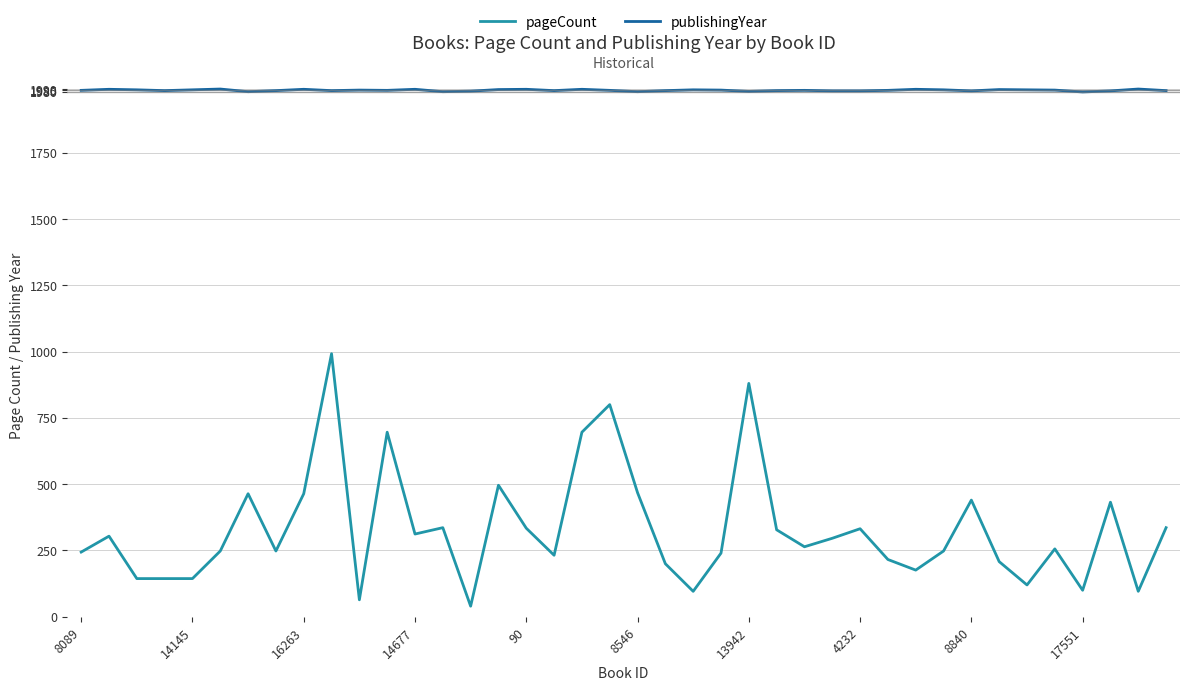

True or false: pageCount and publishingYear cross at least once.

False